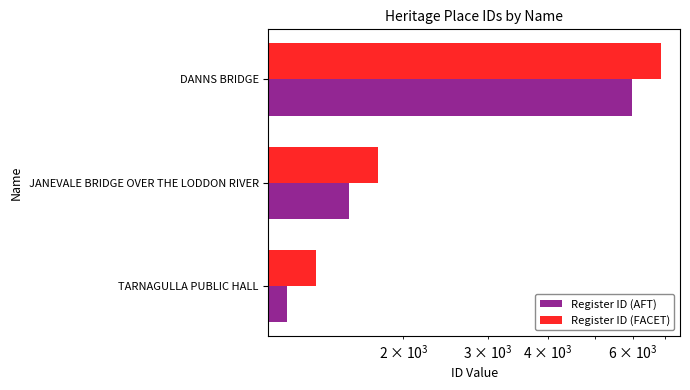

Reading left to right, list all the values displayed in this chart.

Register ID (AFT): 1146.0	1543.0	5982.0
Register ID (FACET): 1317.9	1774.4	6879.3